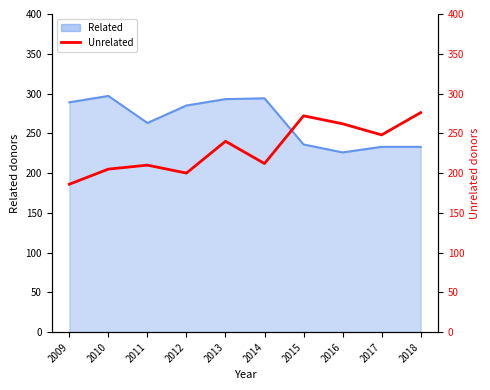

Reading left to right, extract all data points from this chart.

186	205	210	200	240	212	272	262	248	276